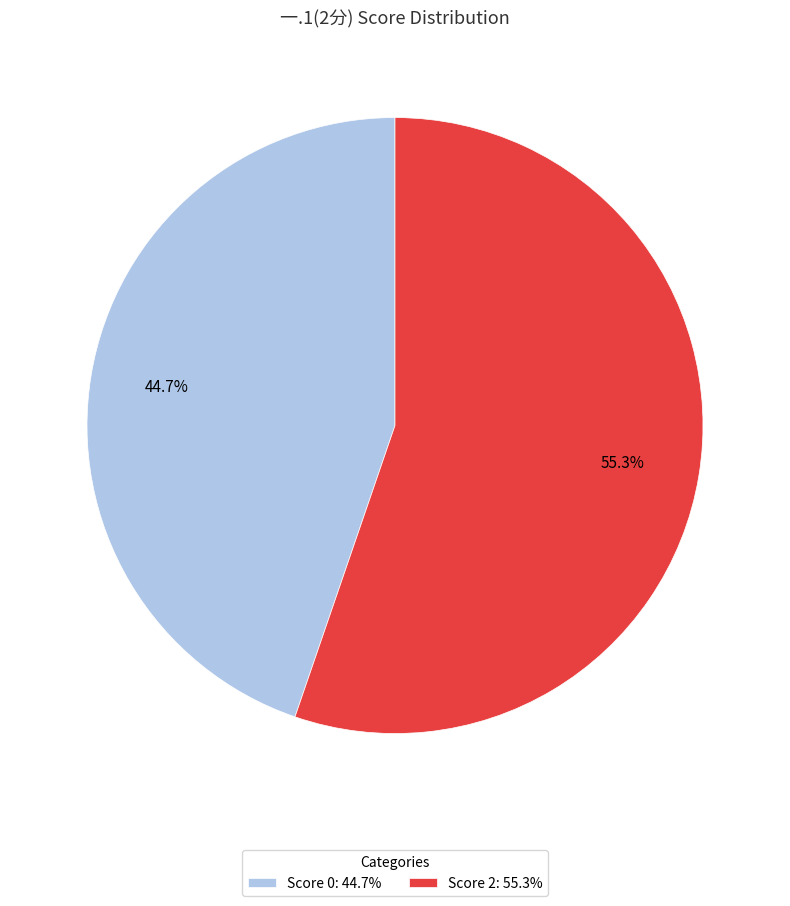

Which category has the smallest portion of the pie?

Score 0: 44.7%